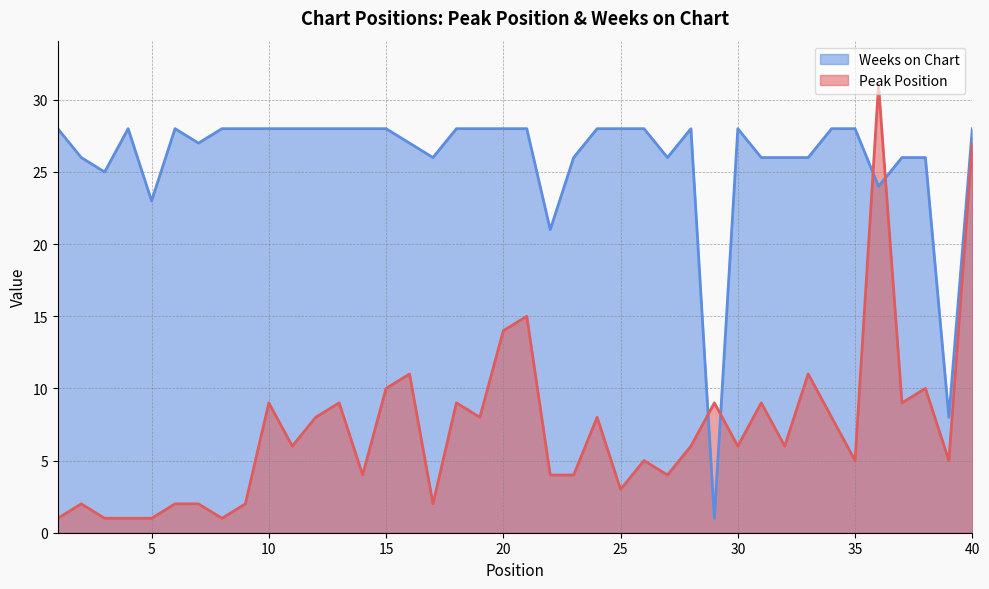

What is the difference between the Peak Position values at 10 and 15?

1